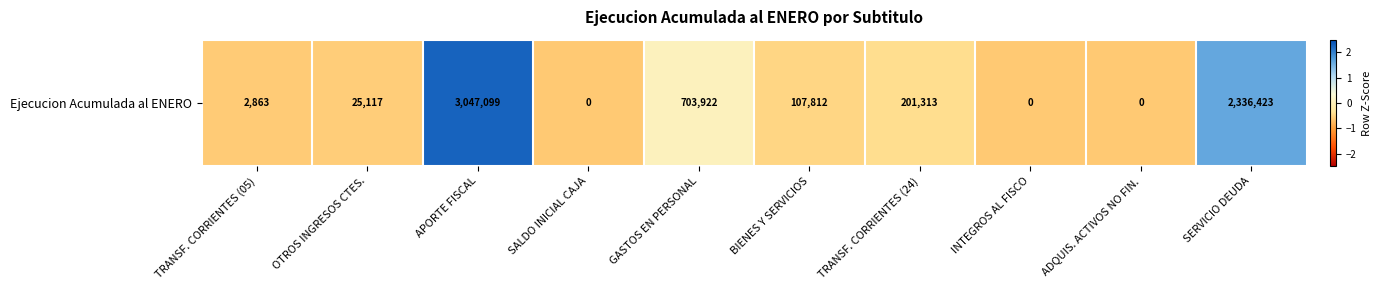

At which label does the data first exceed 0?

APORTE FISCAL